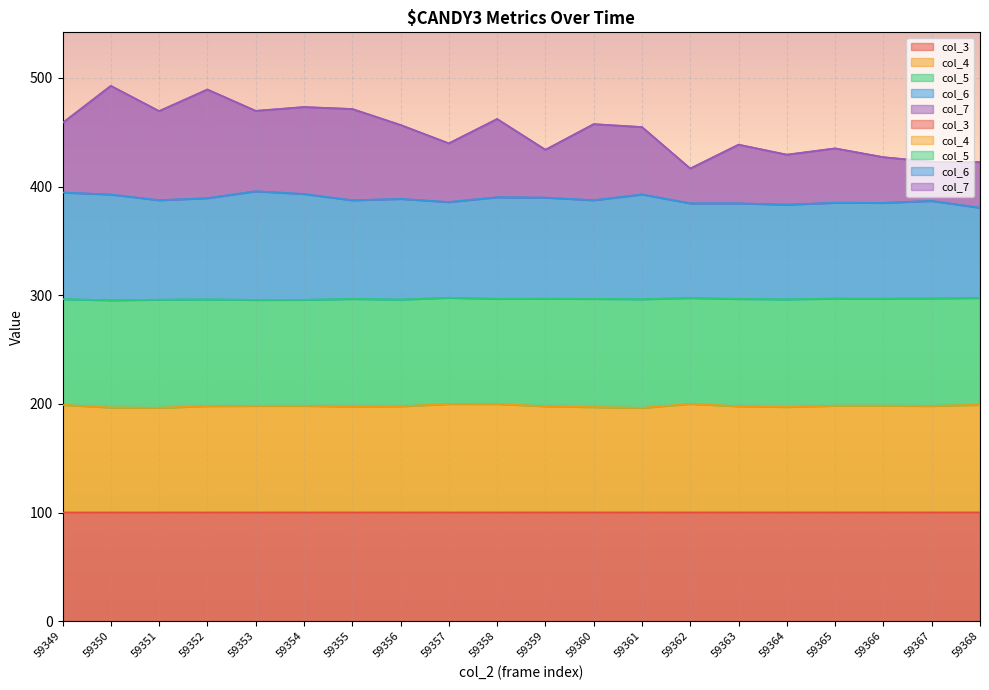

What is the value of the col_4 point at the 13th from the left?

196.3